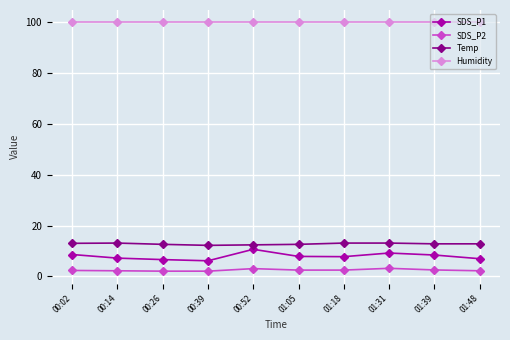

What position from the left is 01:05?

6